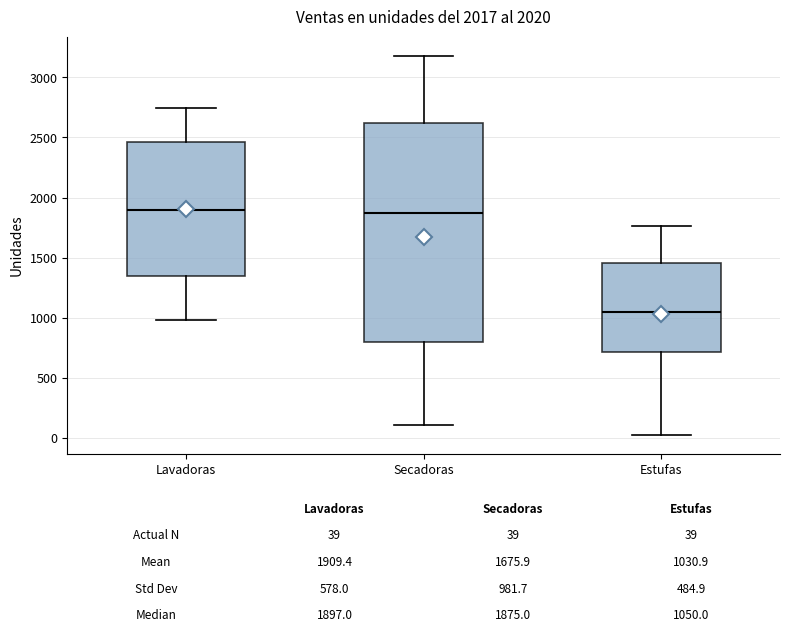

Which box is the tallest, from its lower edge to its upper edge?

Secadoras